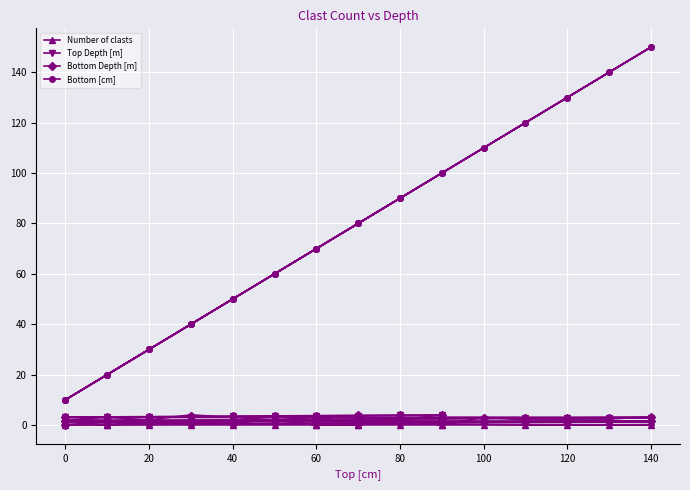

True or false: Top Depth [m] and Bottom Depth [m] cross at least once.

False